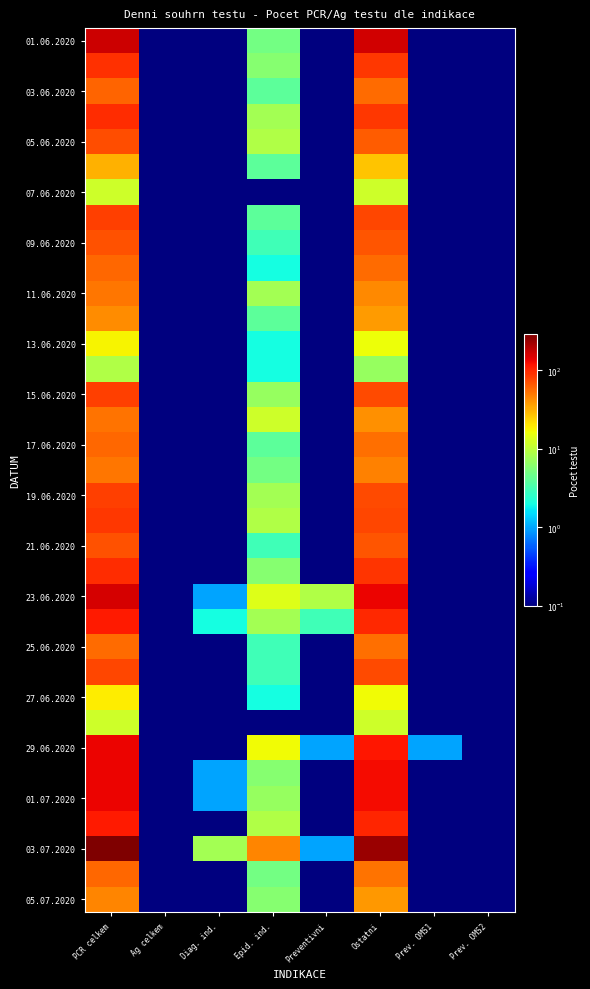

Count the number of categories in the chart.

8